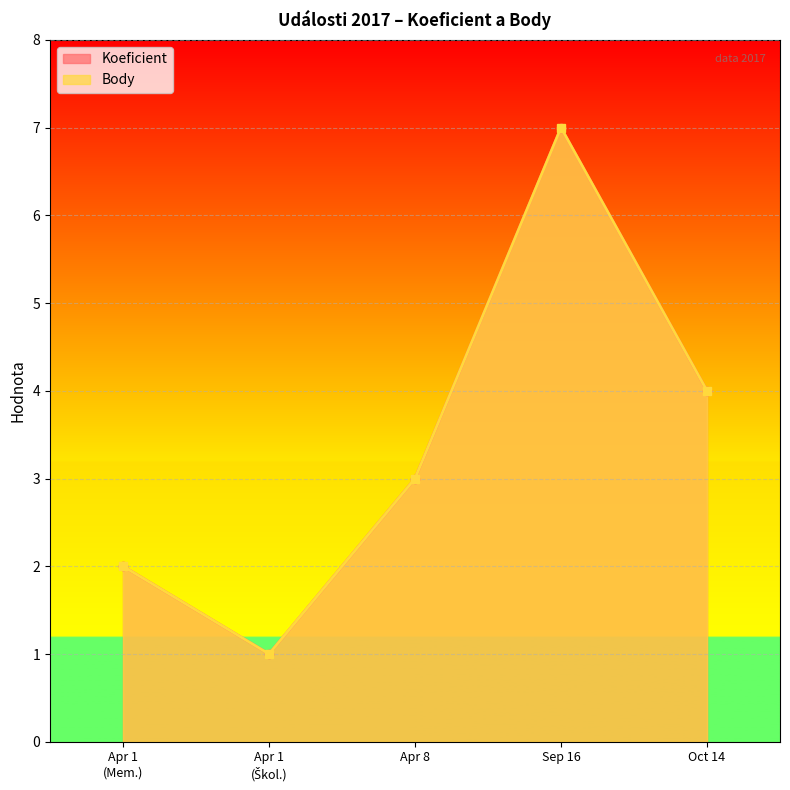

Count the Body values in the range 2 to 4.

3